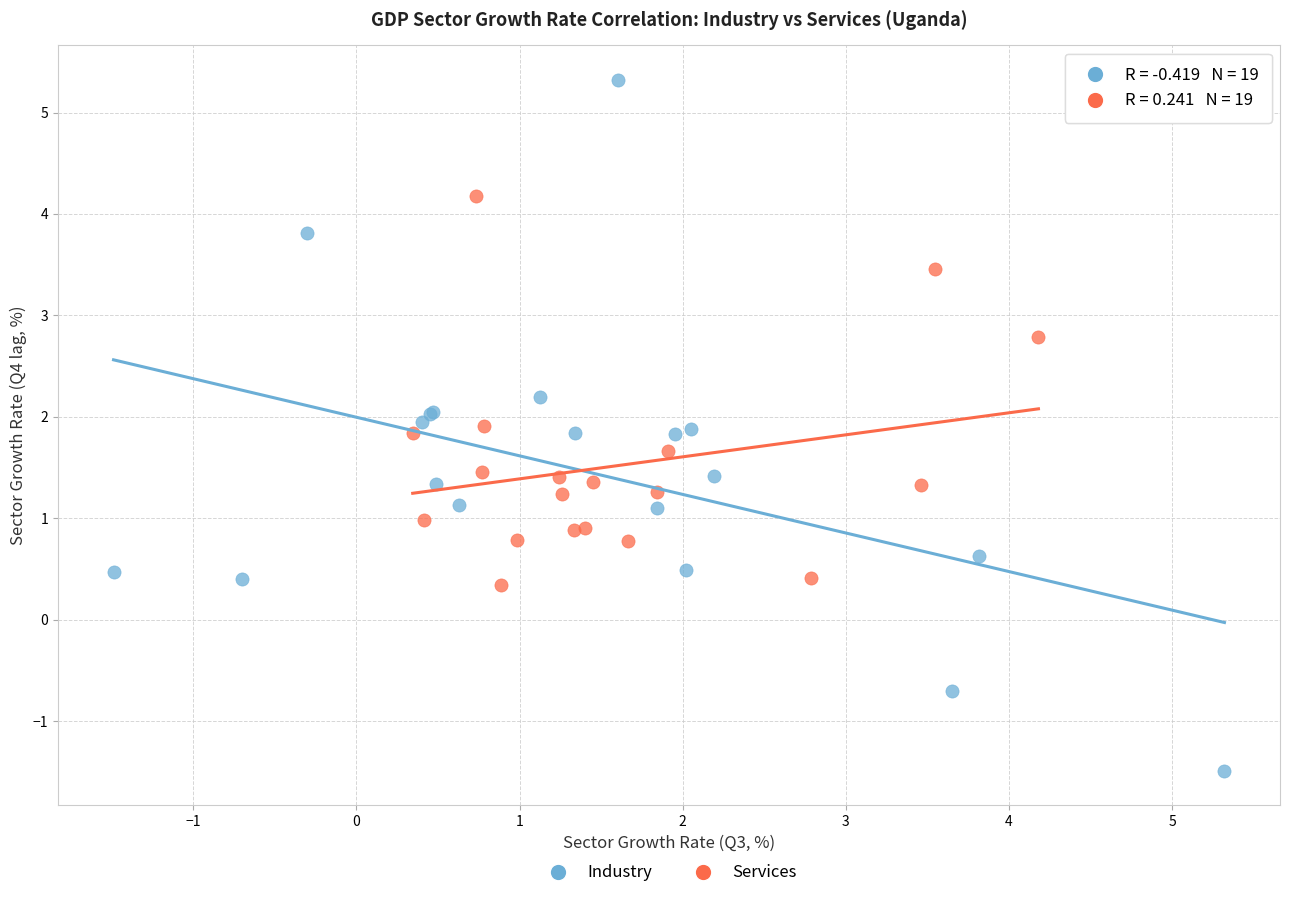

Which series reaches the minimum Y coordinate?

Industry